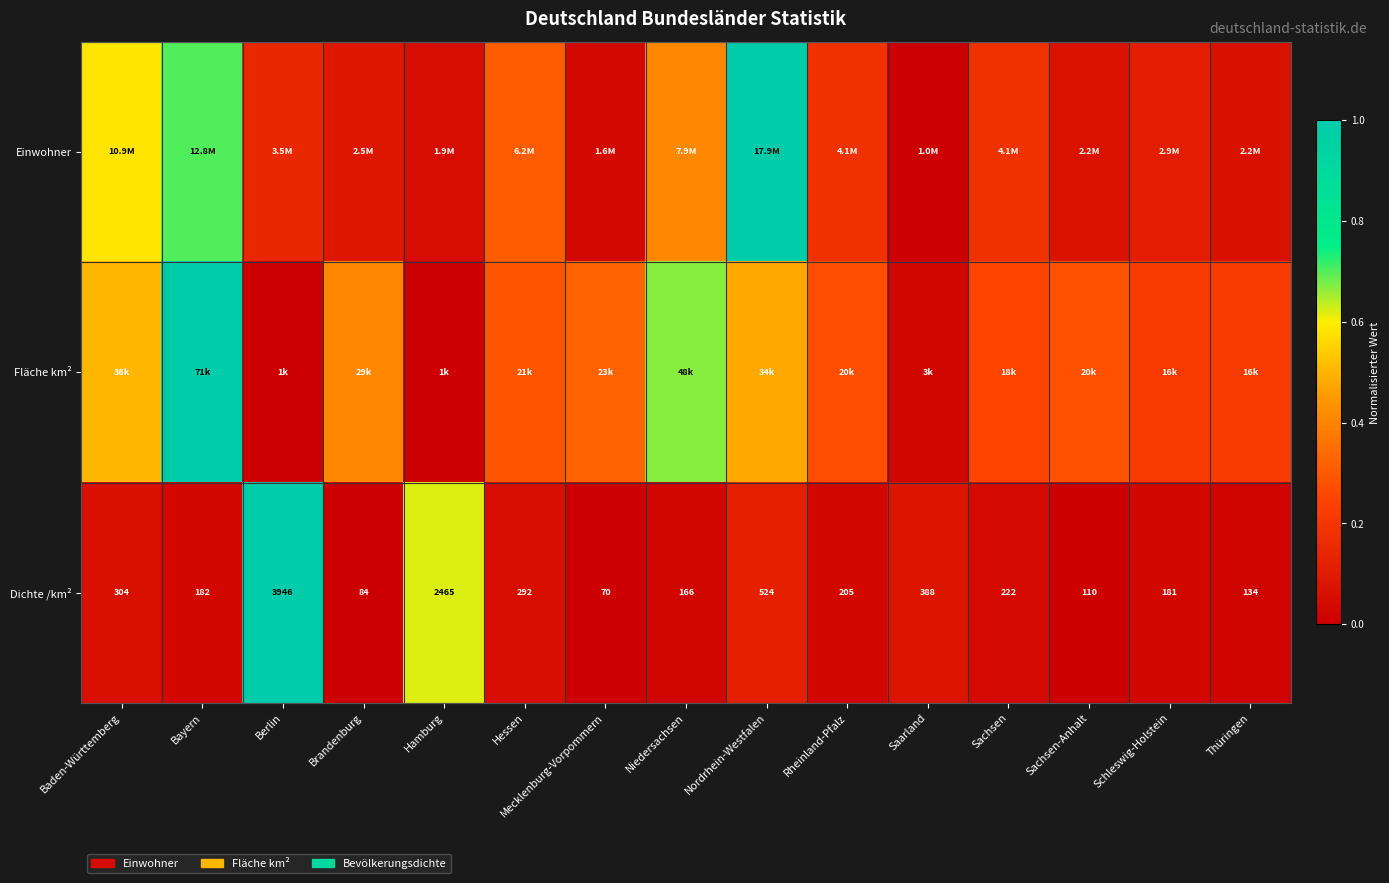

At which label does Dichte /km² reach its peak?

Berlin